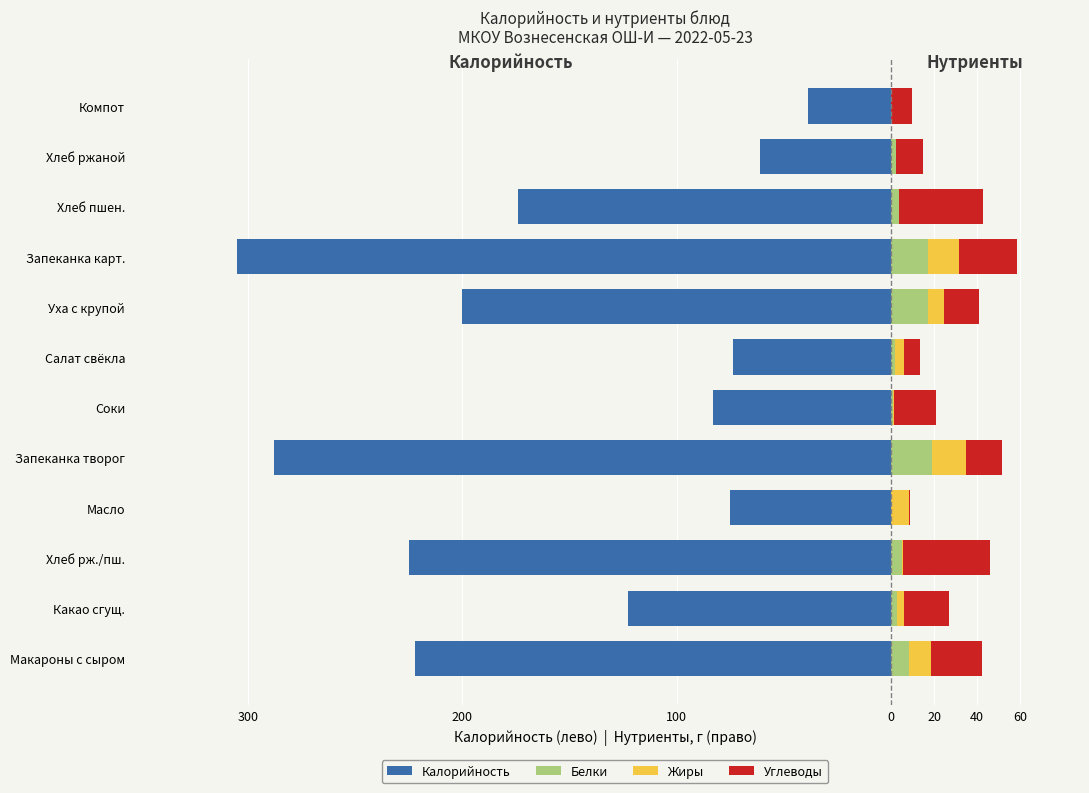

Between Макароны с сыром and Запеканка творог, which series saw the biggest shift?

Калорийность